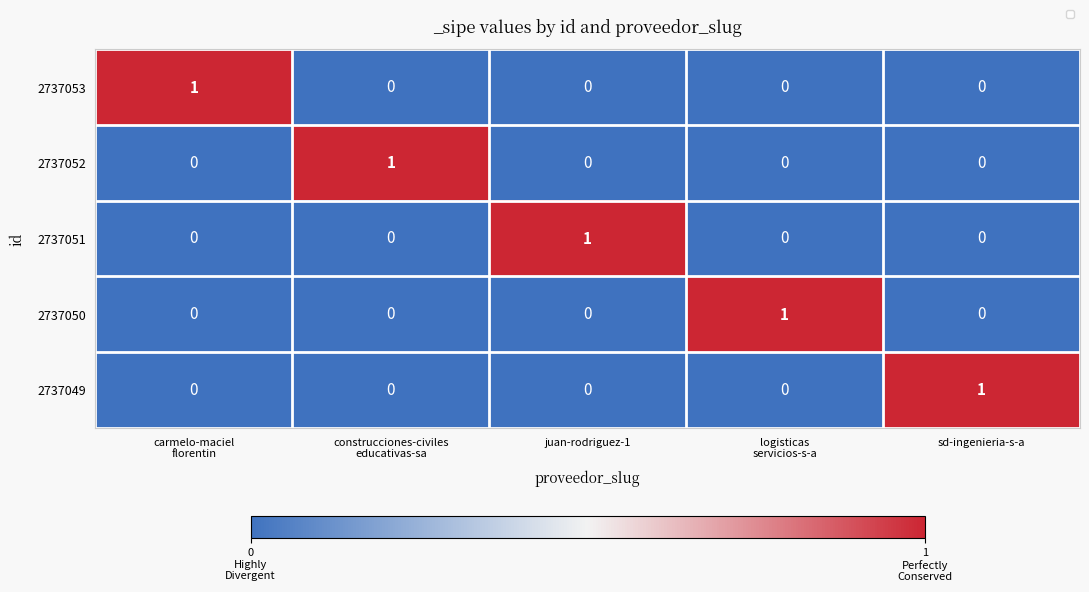

Reading left to right, transcribe all the data shown in this chart.

2737053: 1	0	0	0	0
2737052: 0	1	0	0	0
2737051: 0	0	1	0	0
2737050: 0	0	0	1	0
2737049: 0	0	0	0	1